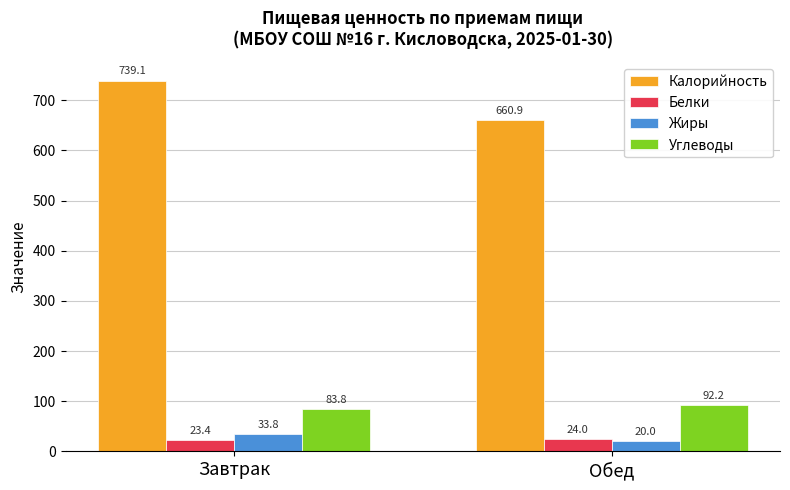

What is the label of the 1st bar from the left?

Завтрак